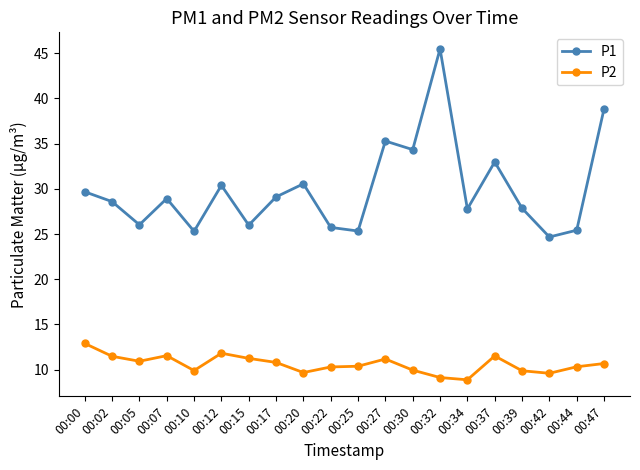

Which series has the largest total across all categories?

P1